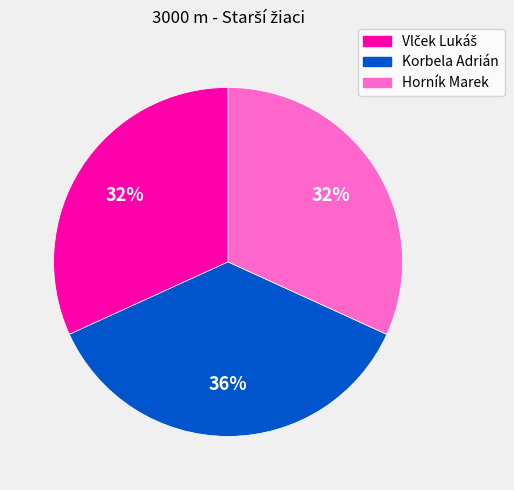

How many slices are in this pie chart?

3